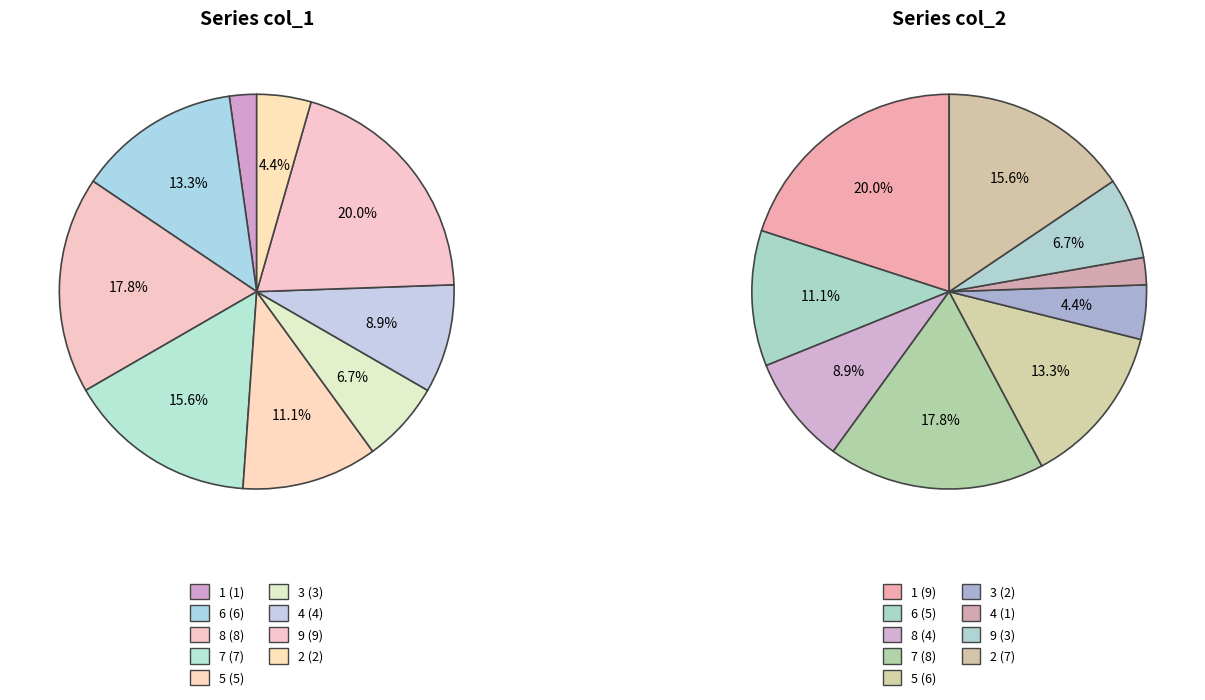

Between 5 and 9, which is larger?

9